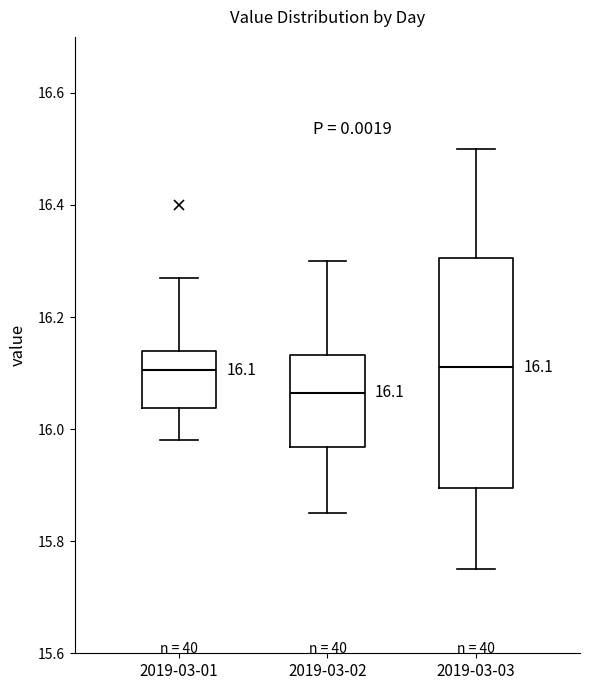

Which box has the lowest median line?

2019-03-02